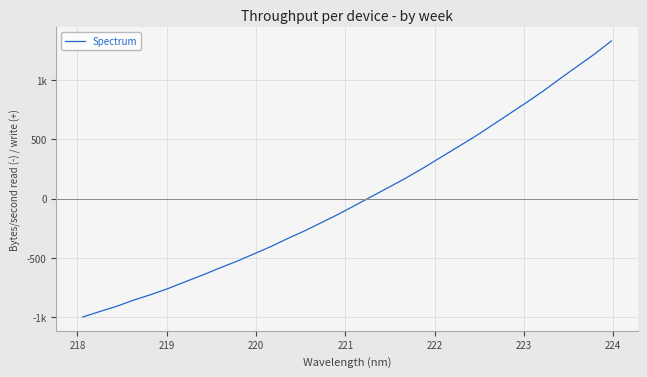

Does the chart display data point markers on the line(s)?

No